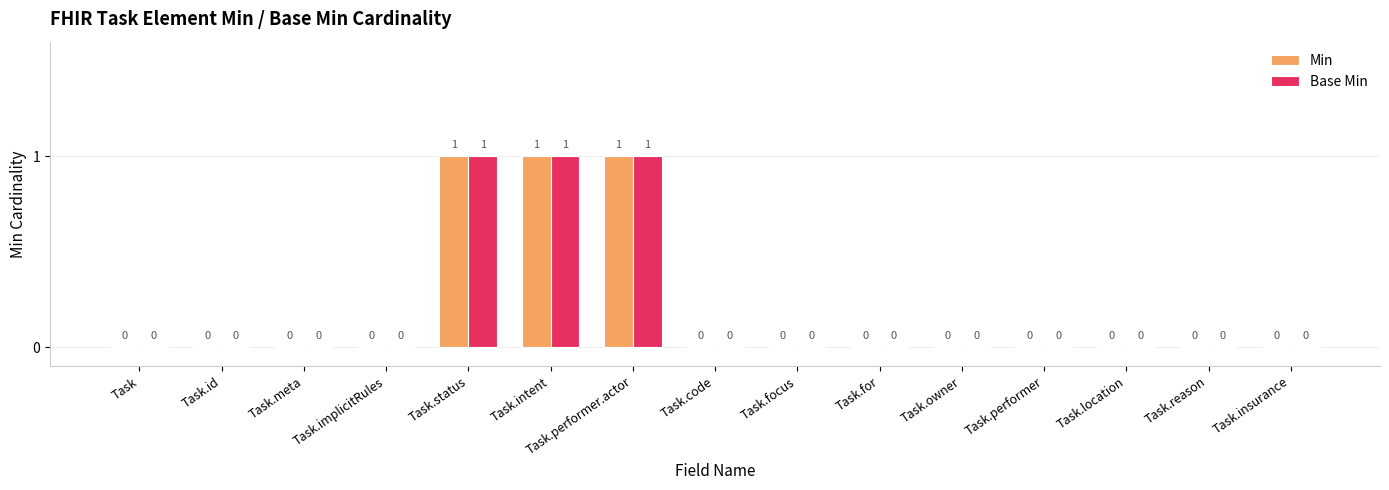

What is the sum of all Min values?

3